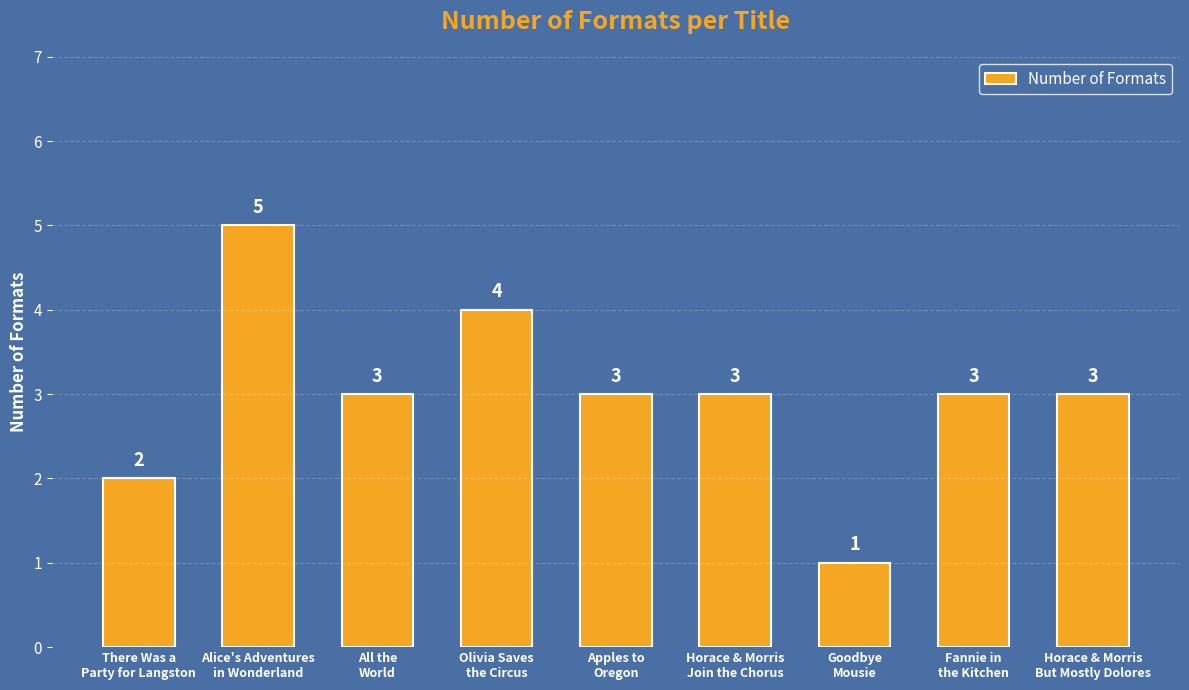

What is the difference between the values at Apples to
Oregon and Goodbye
Mousie?

2